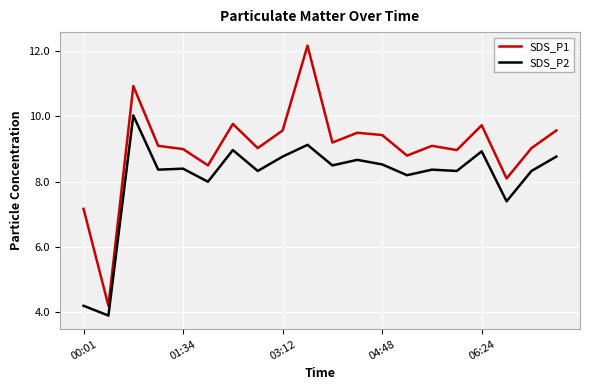

Which series has the widest spread of values?

SDS_P1